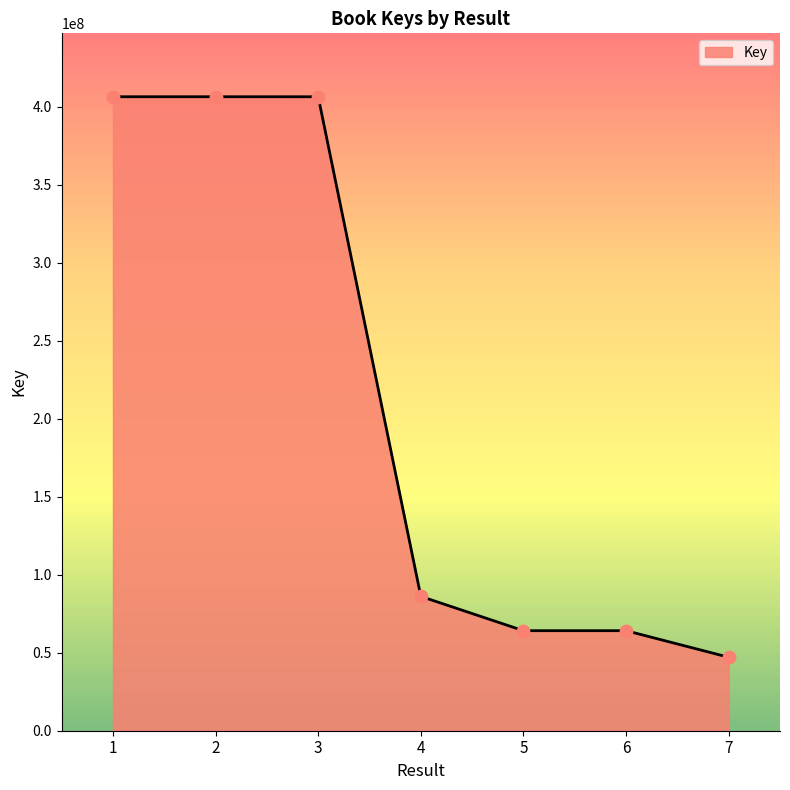

Approximately how many times larger is the value at 6 compared to 4?

0.7